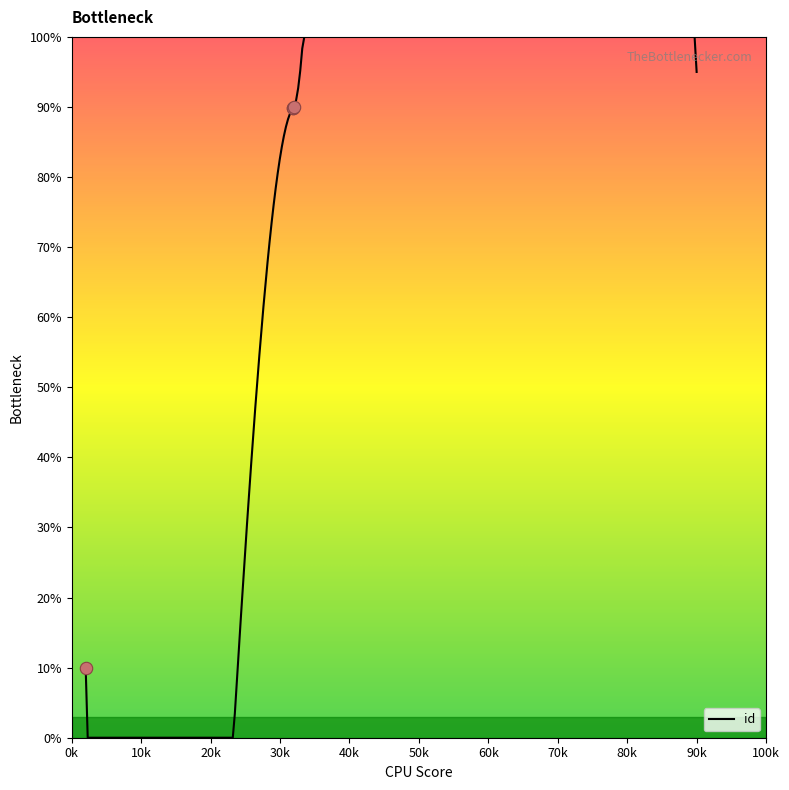

Which has a higher value, 6318 or 6319?

6319